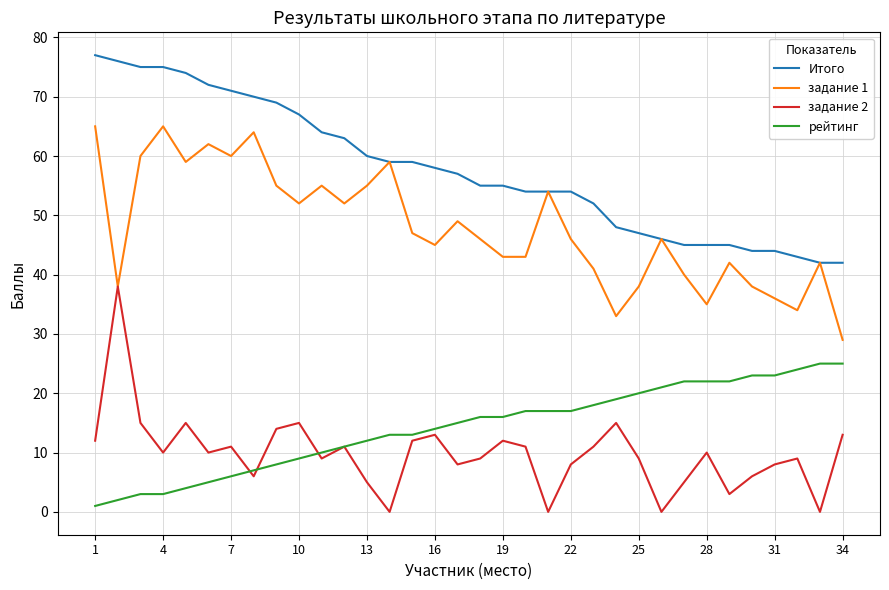

Rank the series by their maximum value, from highest to lowest.

Итого, задание 1, задание 2, рейтинг